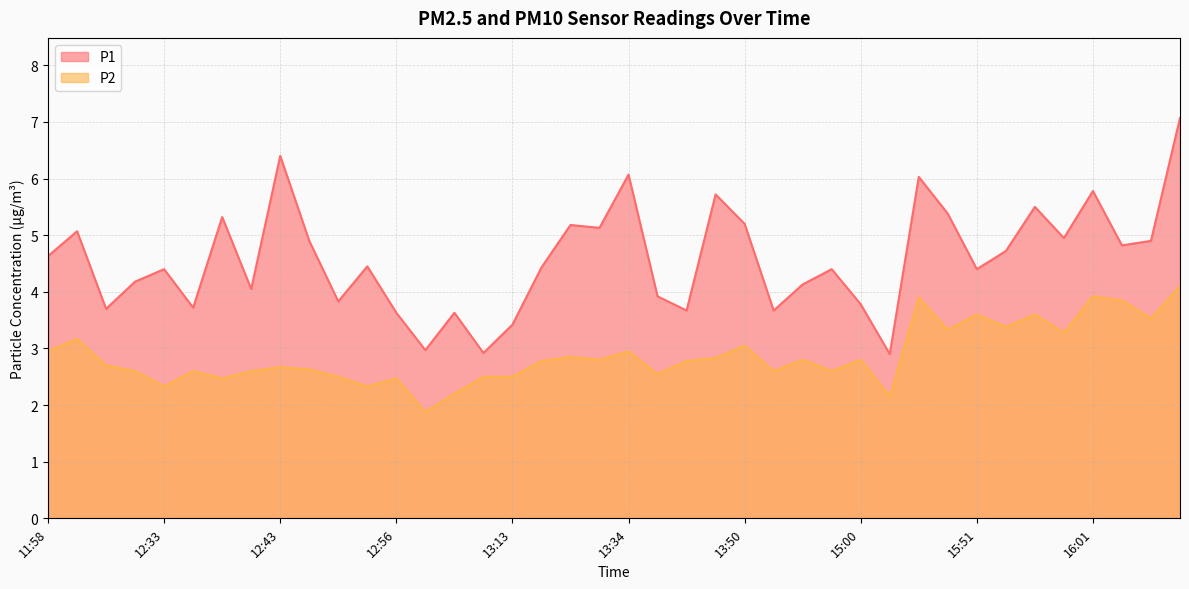

Reading right to left, list all the values displayed in this chart.

P1: 16:09=7.1	16:06=4.9	16:03=4.8	16:01=5.8	15:58=5.0	15:56=5.5	15:53=4.7	15:51=4.4	15:48=5.4	15:40=6.0	15:03=2.9	15:00=3.8	14:06=4.4	14:04=4.1	13:55=3.7	13:50=5.2	13:47=5.7	13:45=3.7	13:42=3.9	13:34=6.1	13:32=5.1	13:26=5.2	13:21=4.4	13:13=3.4	13:10=2.9	13:05=3.6	12:59=3.0	12:56=3.6	12:51=4.5	12:48=3.8	12:46=4.9	12:43=6.4	12:41=4.0	12:38=5.3	12:36=3.7	12:33=4.4	12:30=4.2	12:20=3.7	12:04=5.1	11:58=4.6
P2: 16:09=4.1	16:06=3.5	16:03=3.9	16:01=3.9	15:58=3.3	15:56=3.6	15:53=3.4	15:51=3.6	15:48=3.3	15:40=3.9	15:03=2.1	15:00=2.8	14:06=2.6	14:04=2.8	13:55=2.6	13:50=3.0	13:47=2.8	13:45=2.8	13:42=2.5	13:34=3.0	13:32=2.8	13:26=2.9	13:21=2.8	13:13=2.5	13:10=2.5	13:05=2.2	12:59=1.9	12:56=2.5	12:51=2.3	12:48=2.5	12:46=2.6	12:43=2.7	12:41=2.6	12:38=2.5	12:36=2.6	12:33=2.3	12:30=2.6	12:20=2.7	12:04=3.2	11:58=3.0